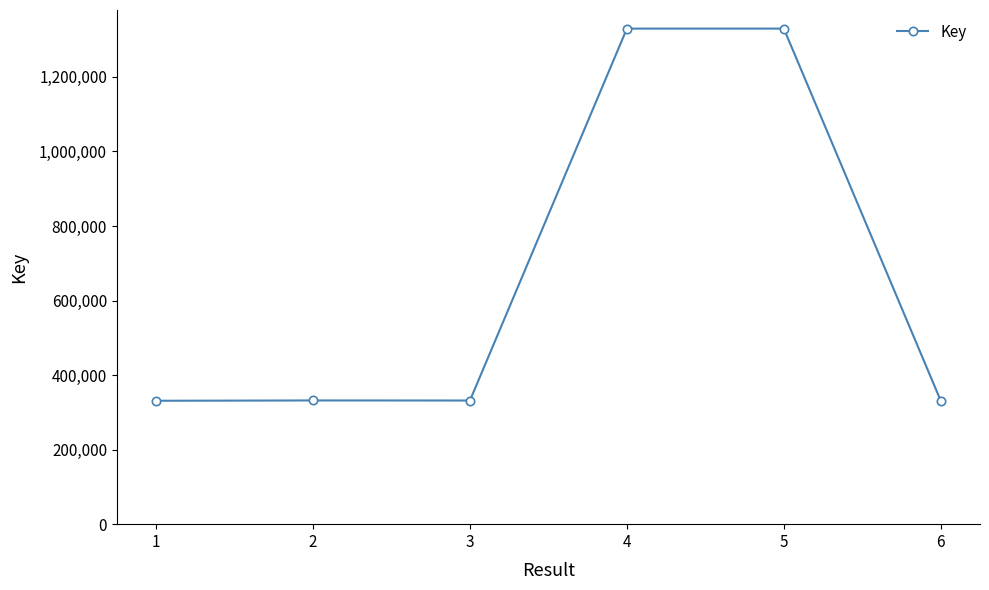

What is the average value?

664139